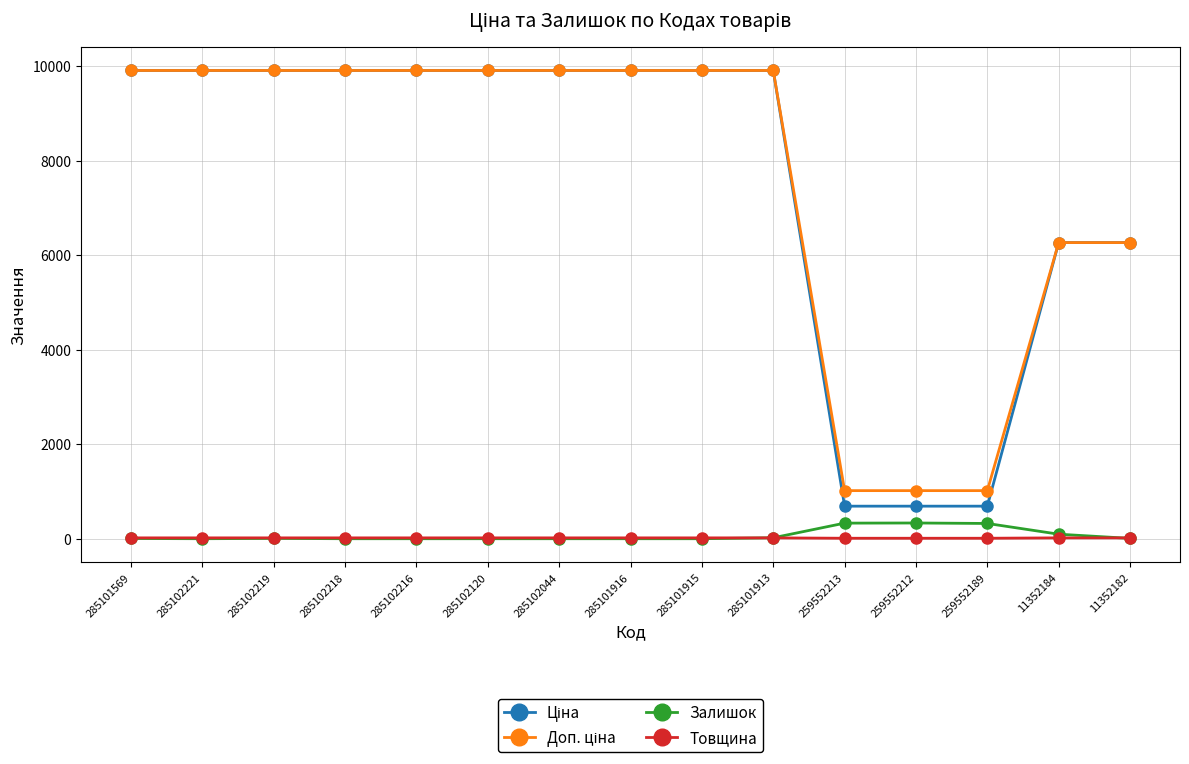

How many data points in Залишок are less than 5?

7